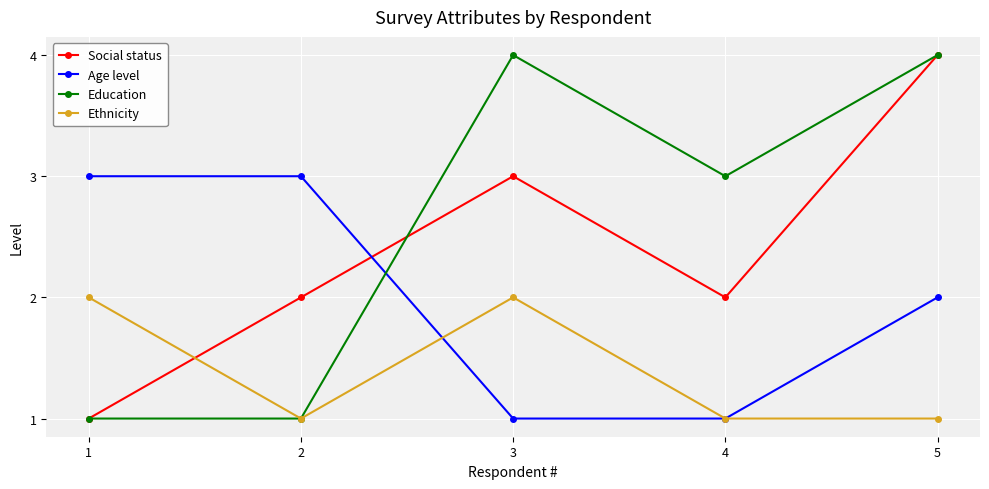

How many Social status values are between 2 and 3?

3